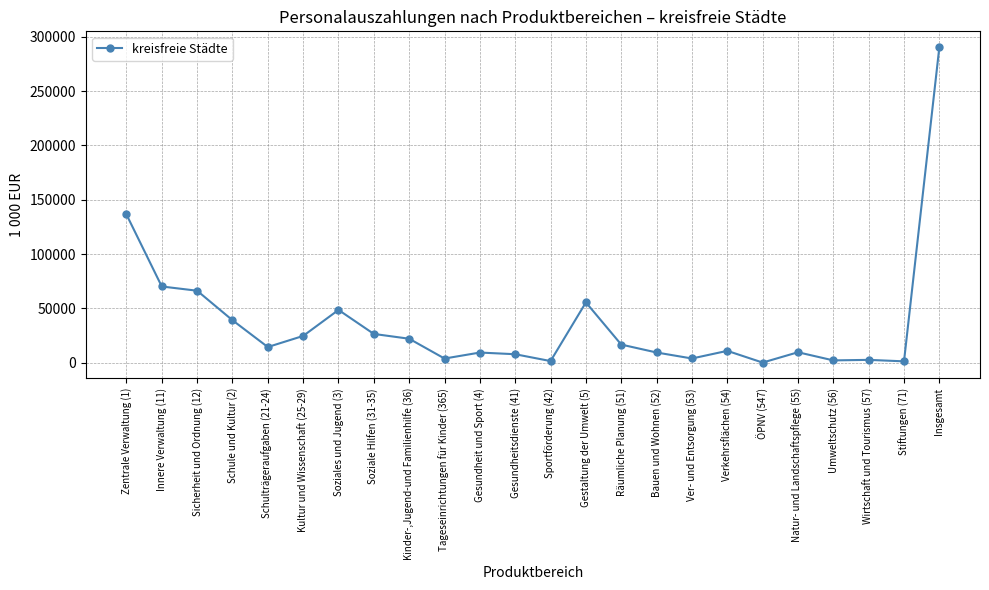

True or false: the data has more than 0 interior local peaks.

True